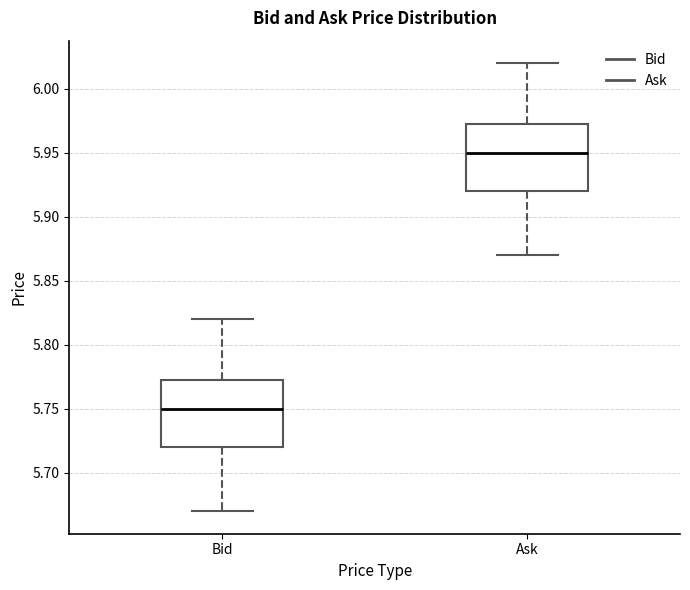

Reading left to right, transcribe this box plot: for each box, give where its median line is, the range the box spans, and where its two whiskers end, as read against the y-axis. The values are not printed on the chart, so give them approximately, as read against the axis.

Bid: median 5.750, box 5.720 to 5.775, whiskers 5.670 to 5.820
Ask: median 5.950, box 5.920 to 5.975, whiskers 5.870 to 6.020